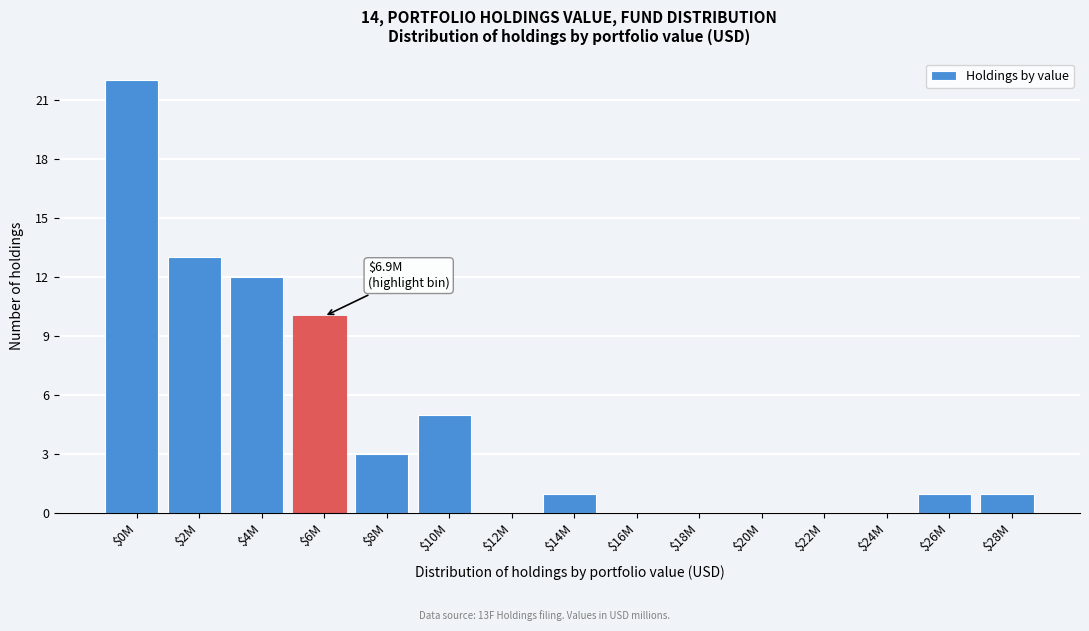

What is the maximum value shown in the chart?

22